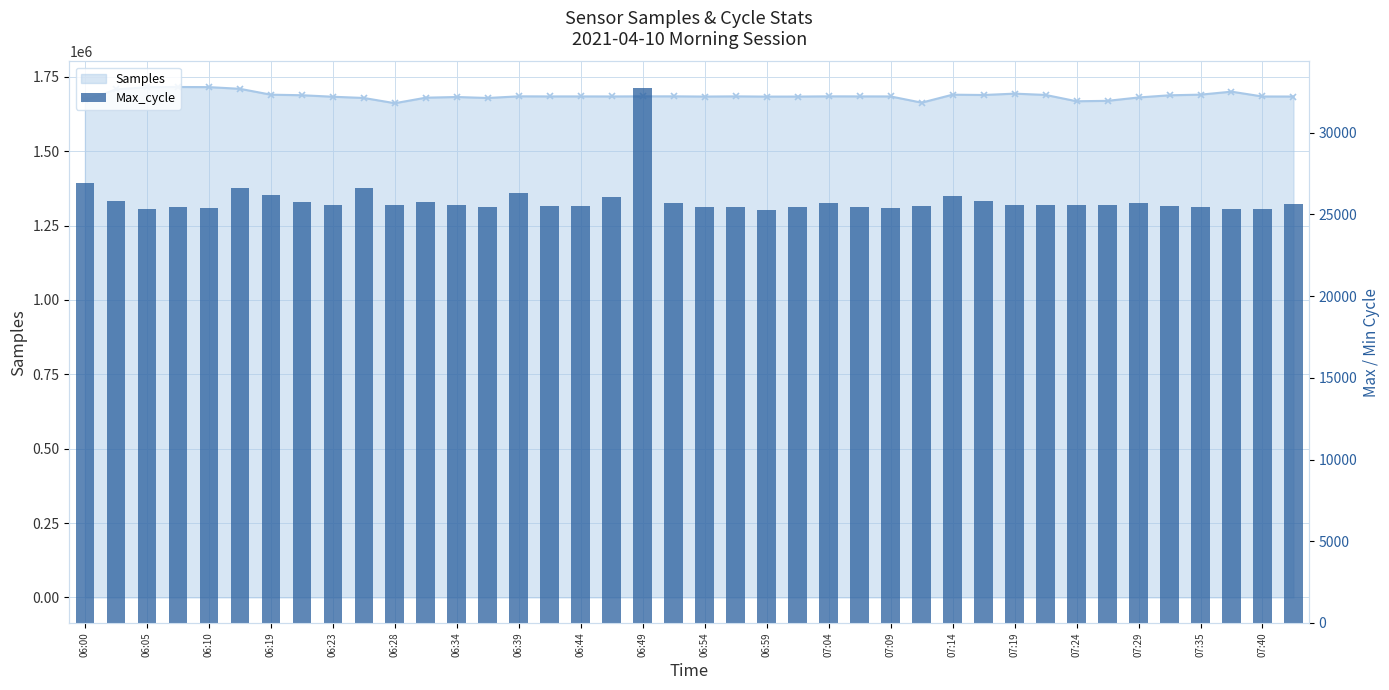

At which label does the data first exceed 25579?

06:00